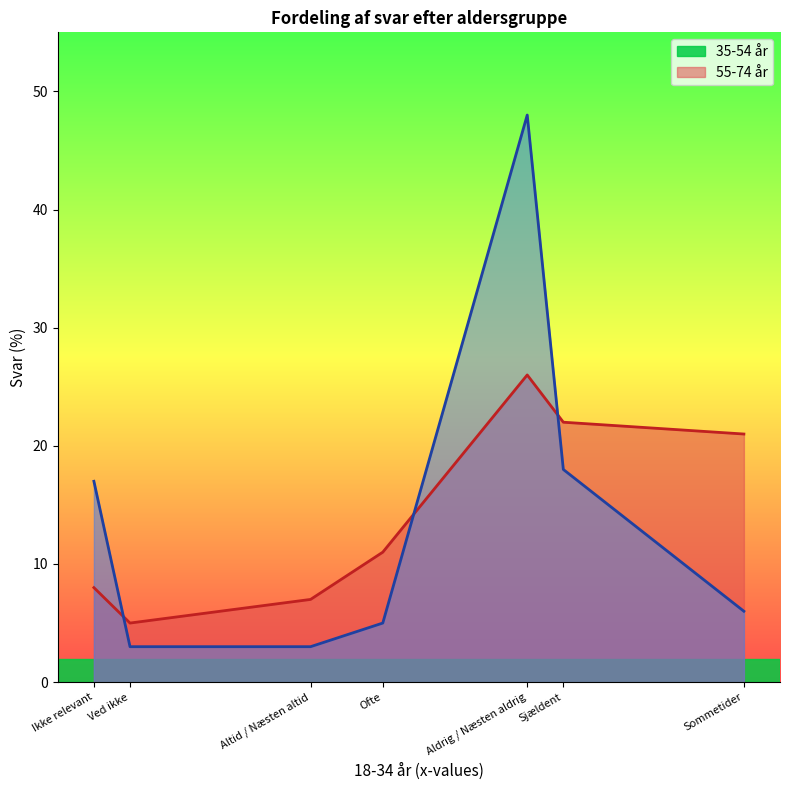

At which category is the sum across all series the highest?

Aldrig / Næsten aldrig